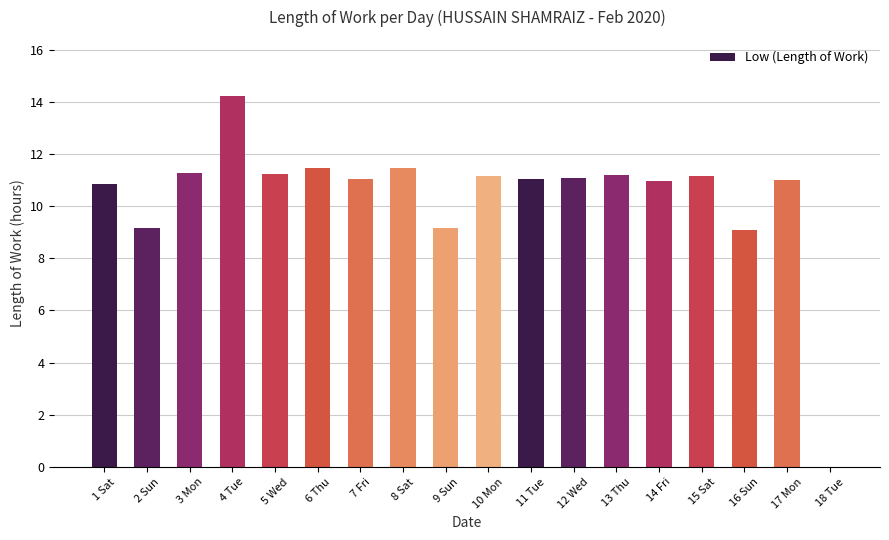

What is the difference between the values at 14 Fri and 1 Sat?

0.1